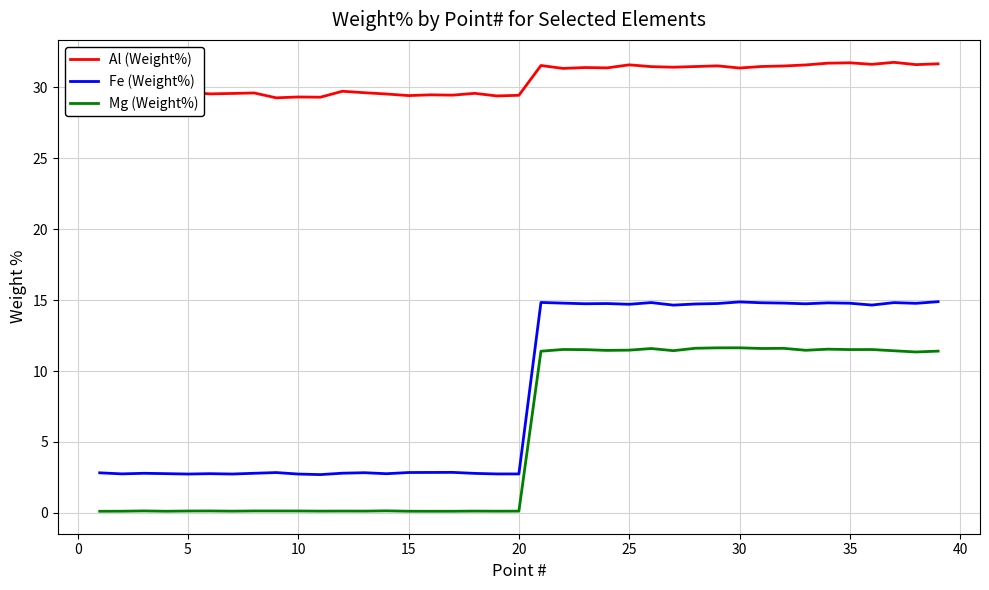

Which series has the largest range (max minus min)?

Fe (Weight%)